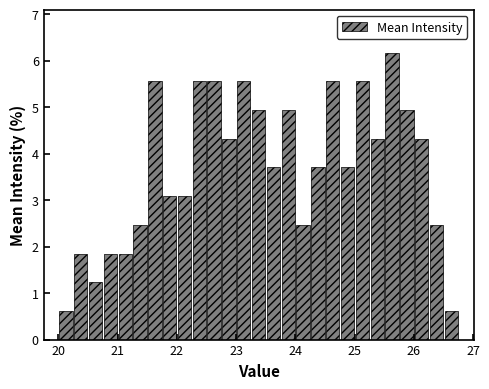

Read against the x-axis, roughly where is the centre of the tallest bar?

25.6